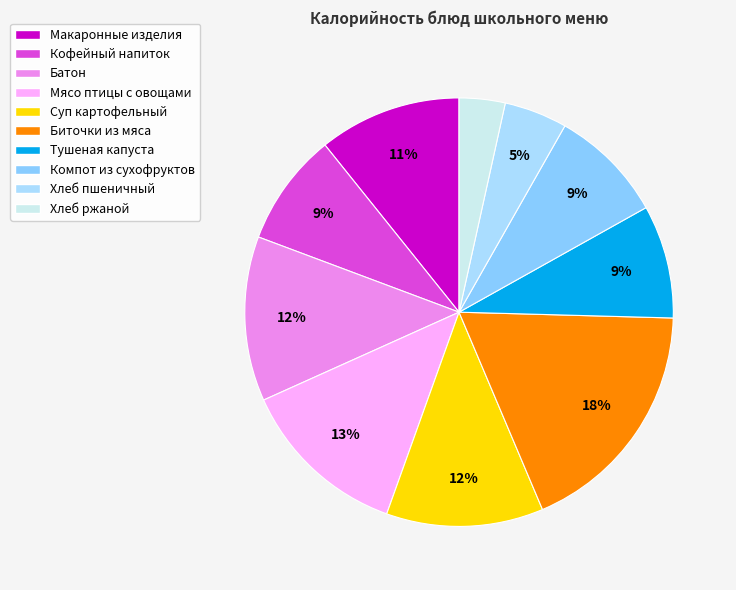

Count the number of slices in the pie.

10